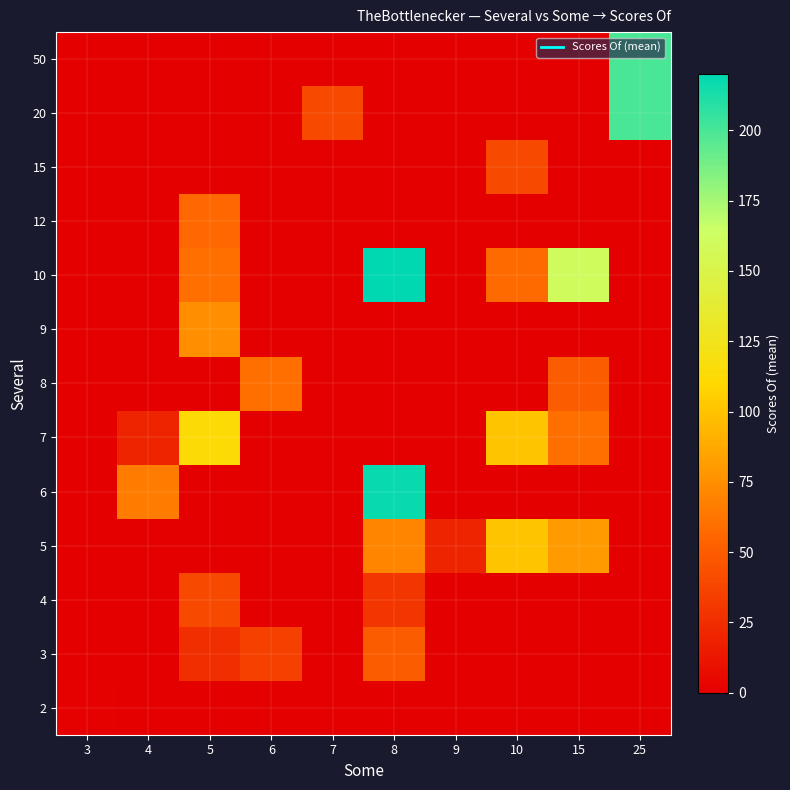

What is the total value across all series at 7?

40.0